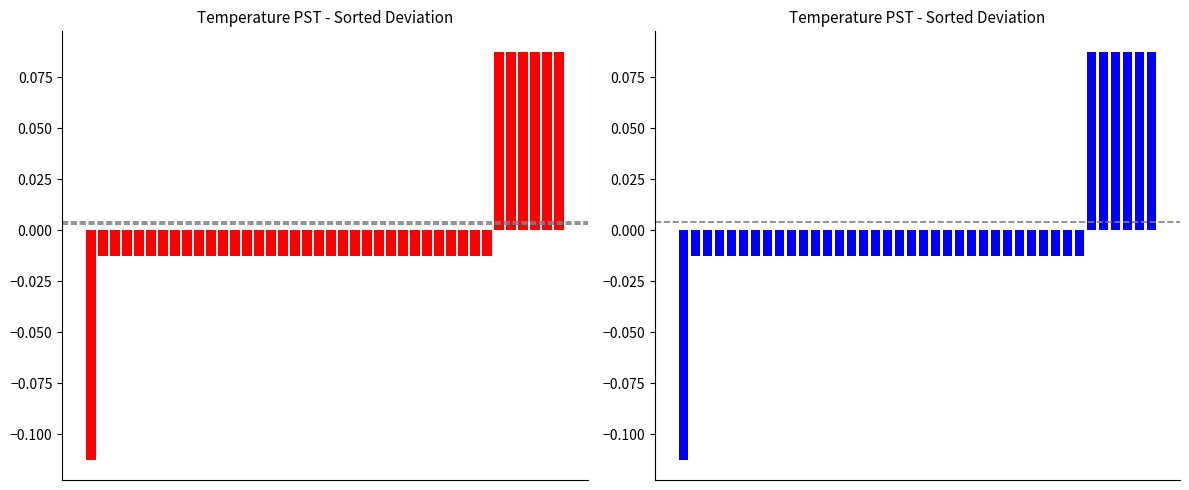

Is it true that the value at 11 is -0.0?

False